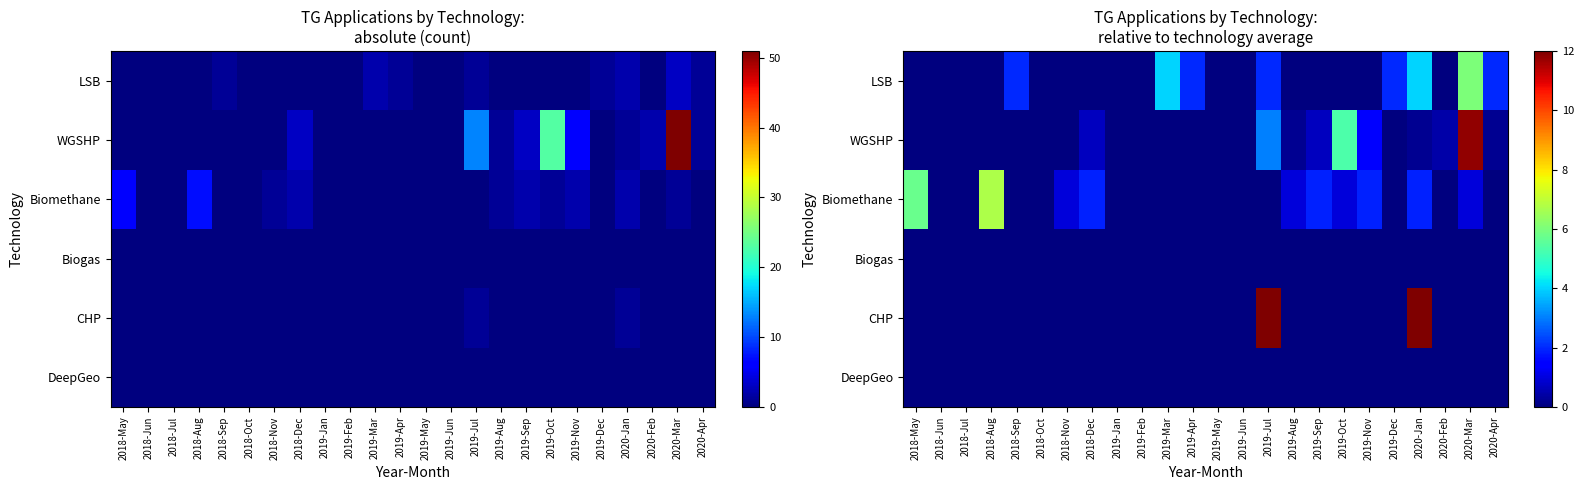

Is the value of DeepGeo at 2019-Sep greater than the value of Biogas at 2020-Jan?

No